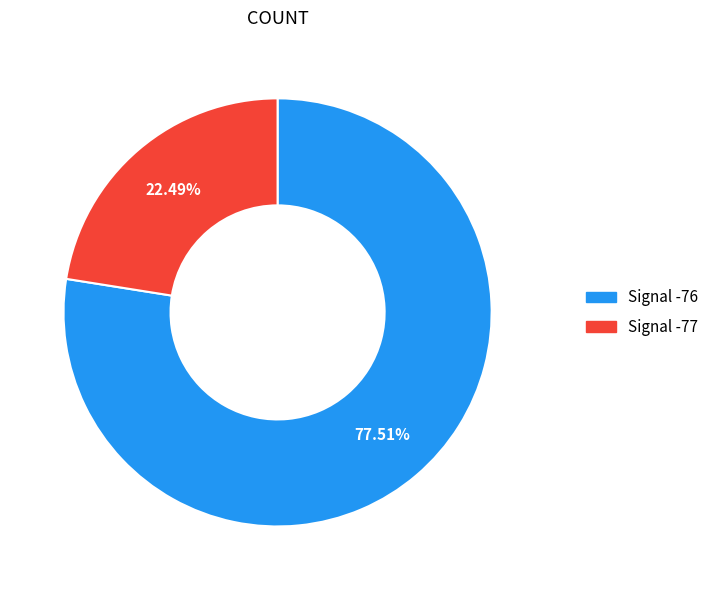

Between Signal -76 and Signal -77, which is larger?

Signal -76